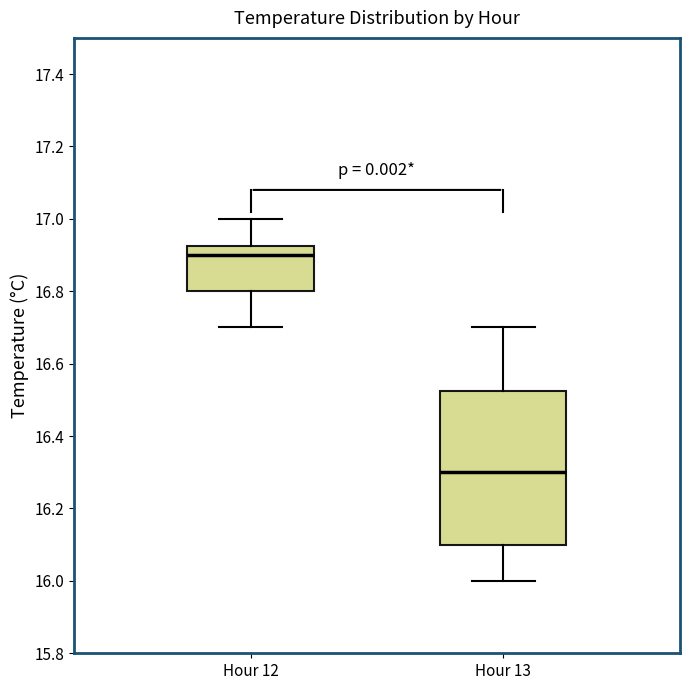

Reading left to right, read every box against the y-axis: the position of its median line, the range the box covers, and the ends of its whiskers. The values are not printed on the chart, so give them approximately, as read against the axis.

Hour 12: median 16.90, box 16.80 to 16.92, whiskers 16.70 to 17.00
Hour 13: median 16.30, box 16.10 to 16.52, whiskers 16.00 to 16.70